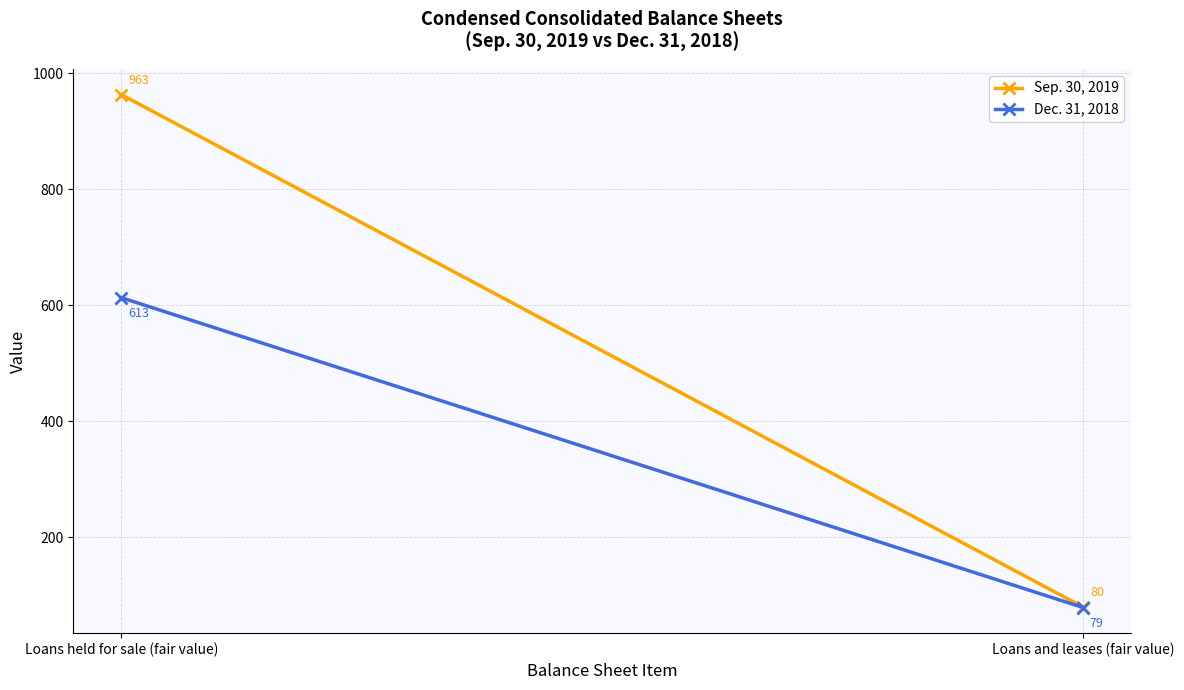

Between Loans held for sale (fair value) and Loans and leases (fair value), which series saw the biggest shift?

Sep. 30, 2019